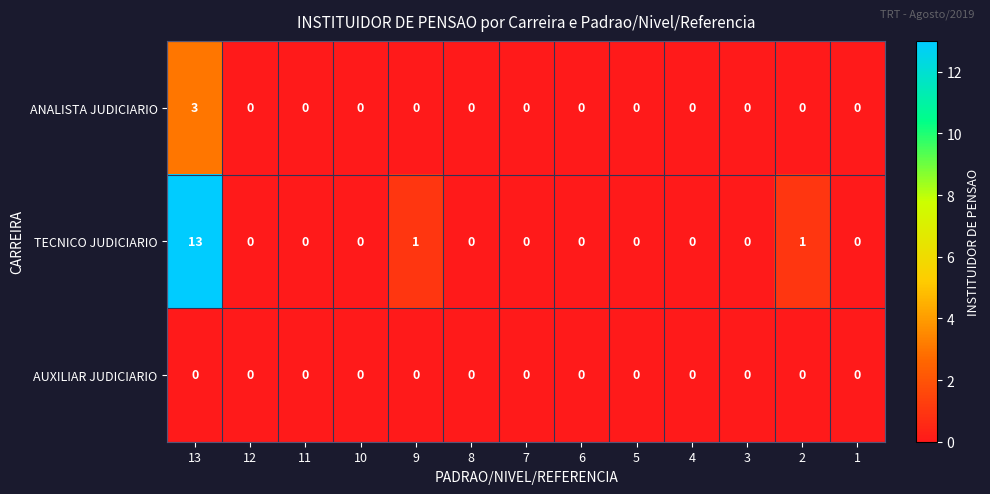

List the series in order of their peak value, highest first.

TECNICO JUDICIARIO, ANALISTA JUDICIARIO, AUXILIAR JUDICIARIO